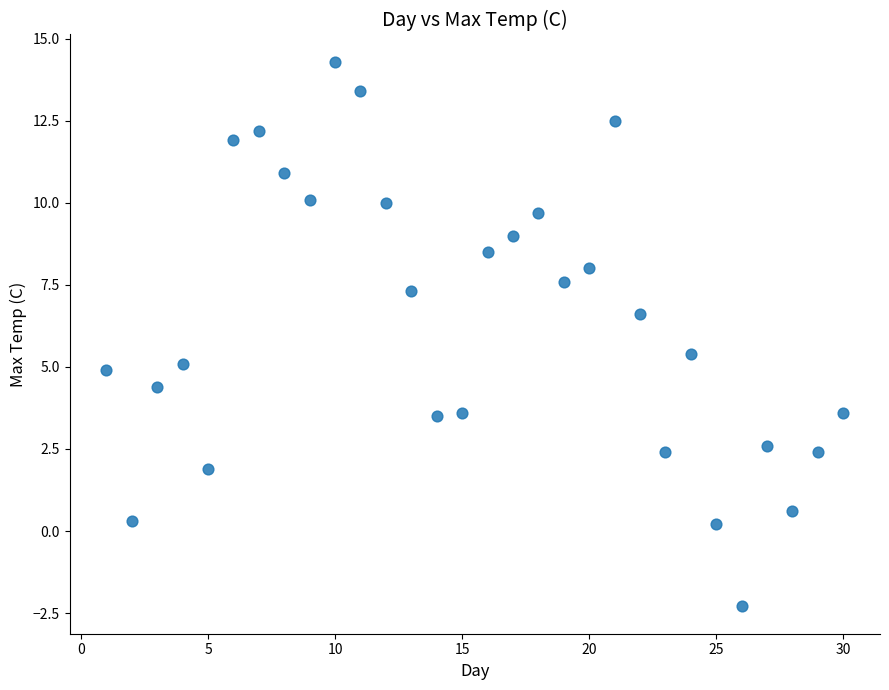

What is the range of Y values (max minus min)?

16.6